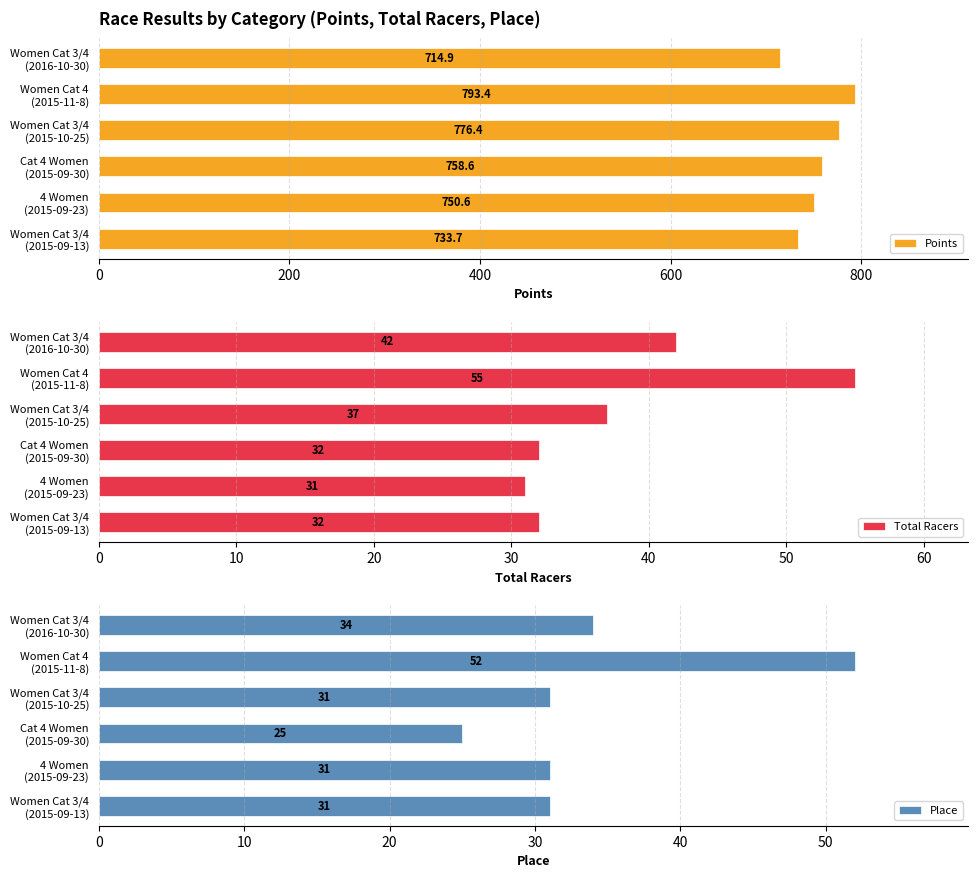

Reading left to right, list all the values displayed in this chart.

Points: 733.7	750.6	758.6	776.4	793.4	714.9
Total Racers: 32.0	31.0	32.0	37.0	55.0	42.0
Place: 31.0	31.0	25.0	31.0	52.0	34.0